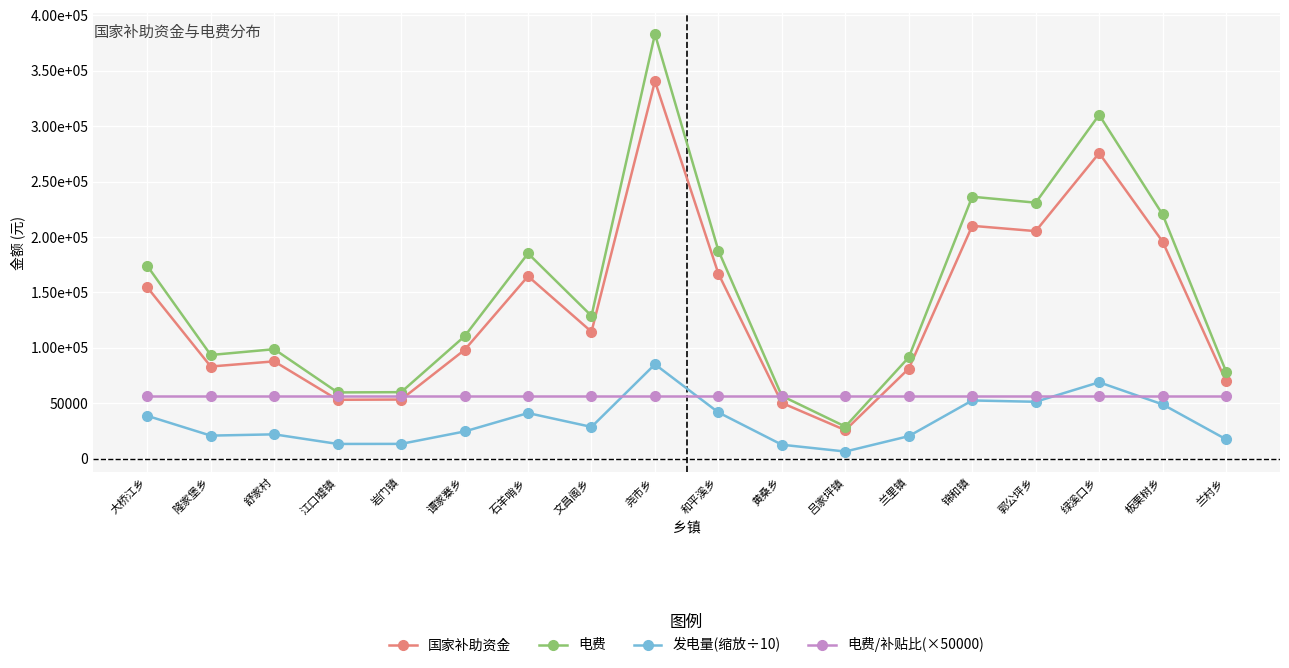

Is this an area chart (filled region under the line)?

No